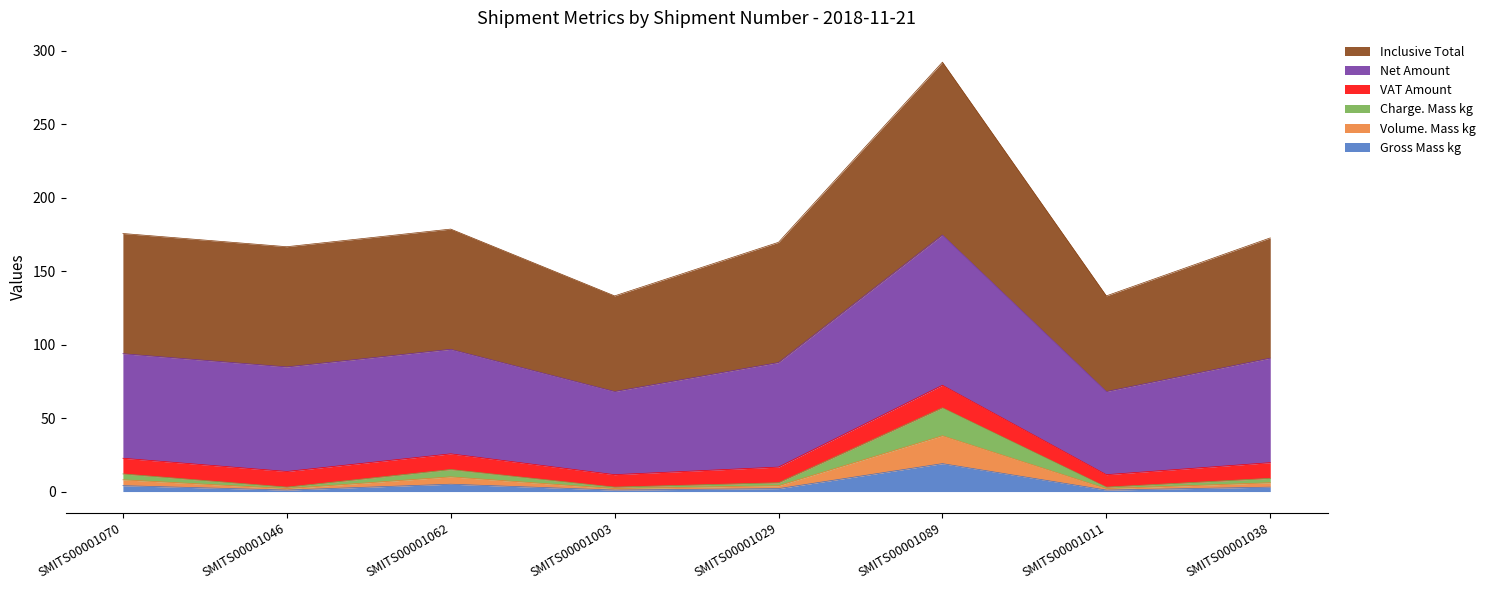

How many lines are shown in the chart?

6